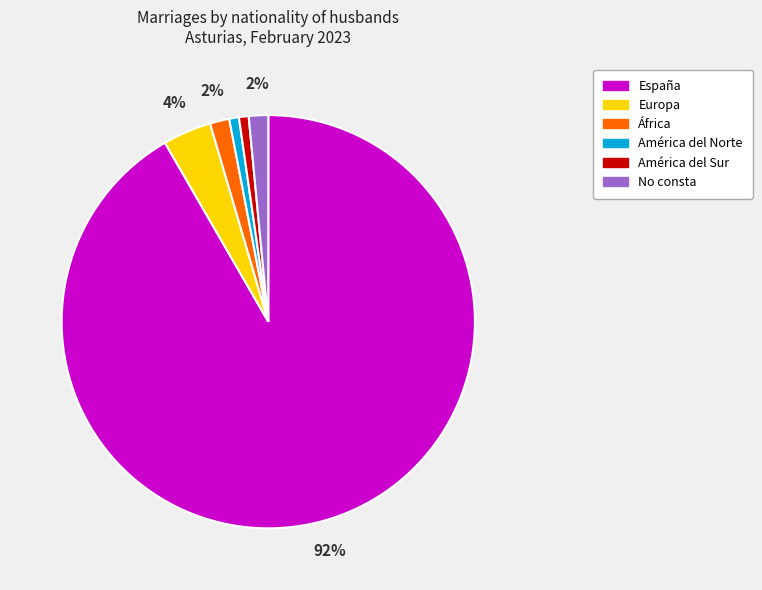

Does España represent more than half of the total?

Yes